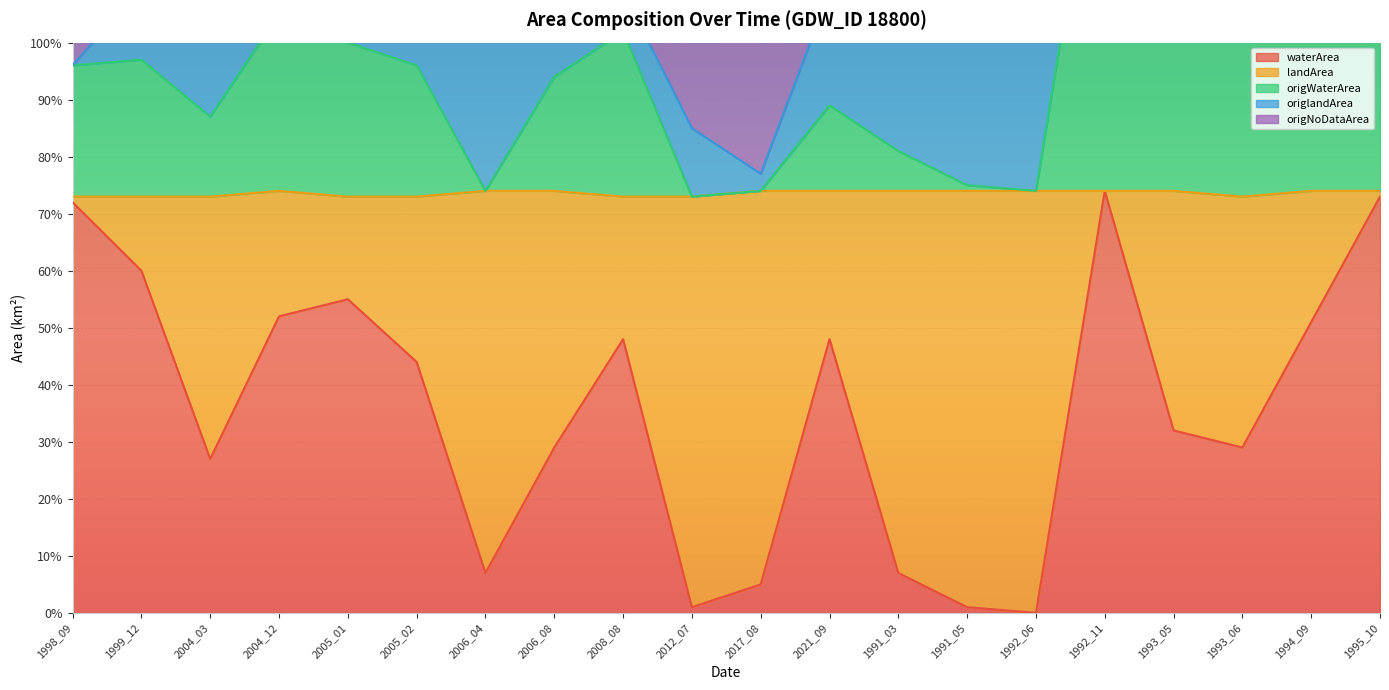

At which category is the sum across all series the highest?

1992_11